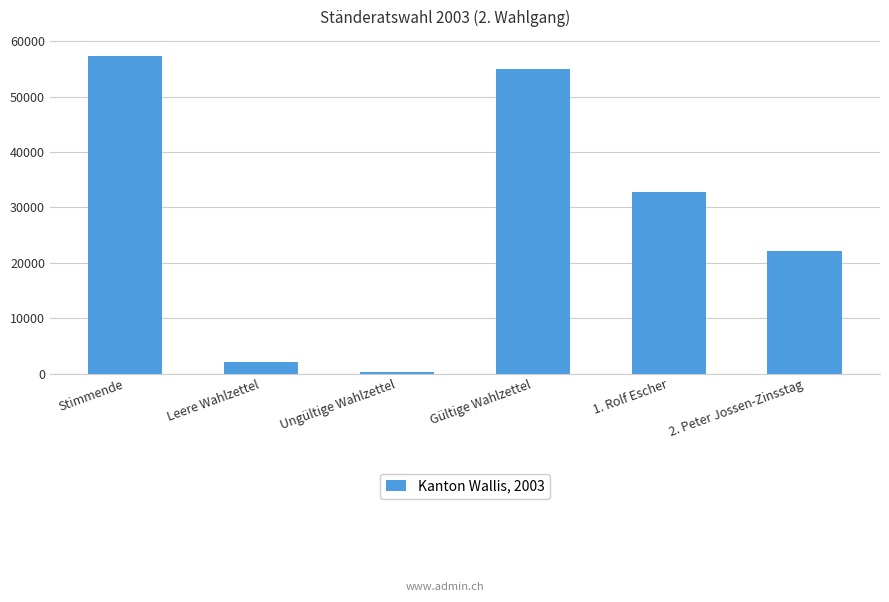

How many distinct data groups are displayed?

1